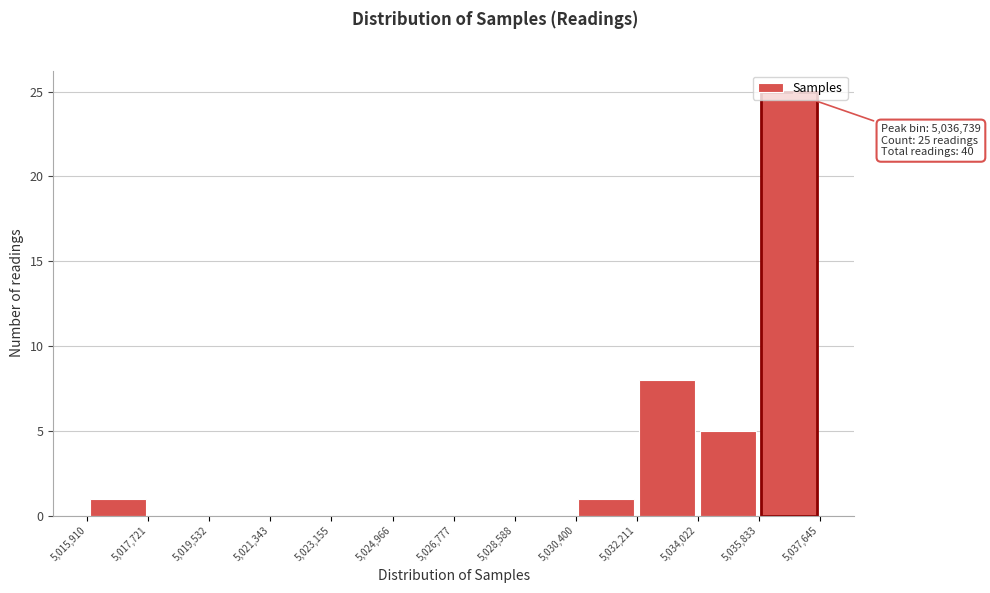

Over which range of the x-axis is the bar tallest?

5,035,833 to 5,037,645